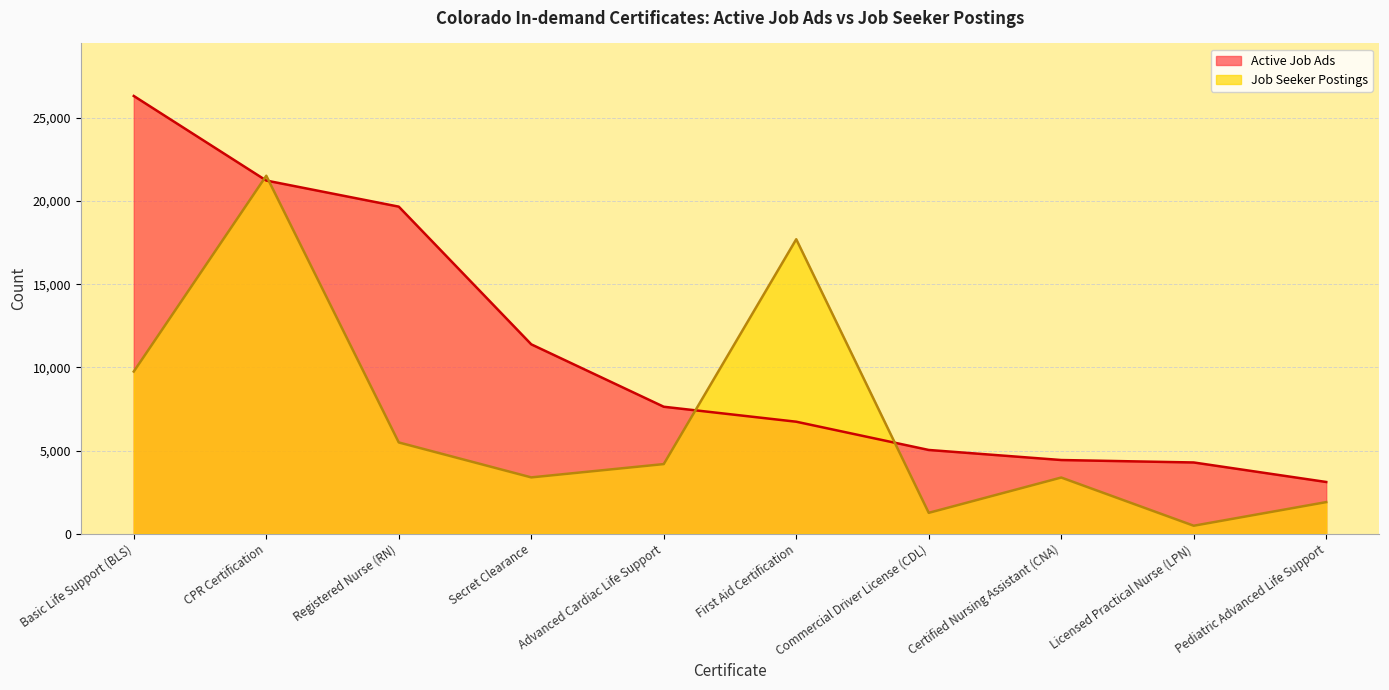

Which series has the largest total across all categories?

Active Job Ads